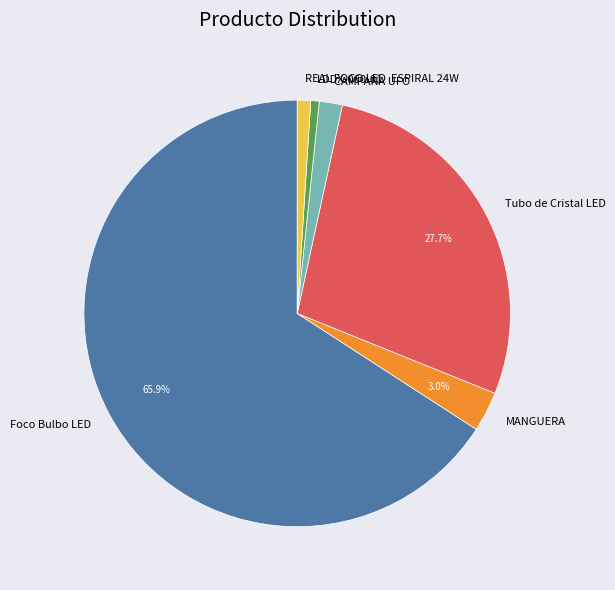

Which slice is the largest?

Foco Bulbo LED